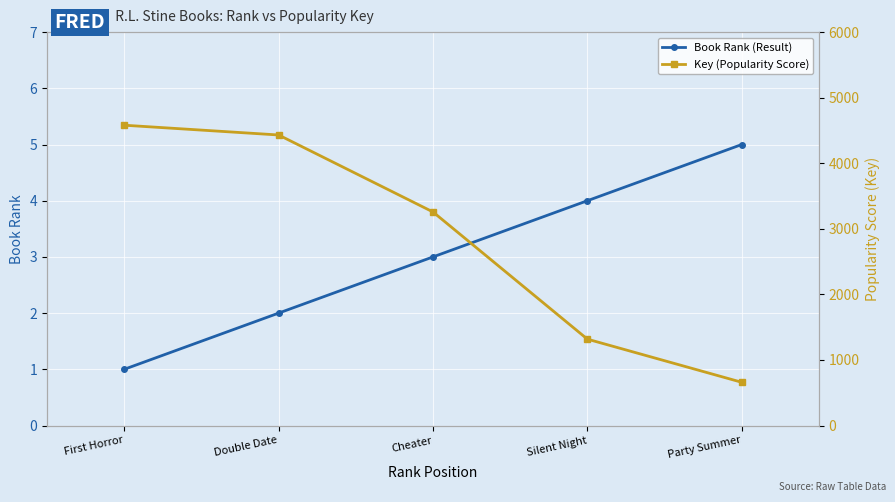

The value of Key (Popularity Score) at Double Date is 4431. True or false?

True